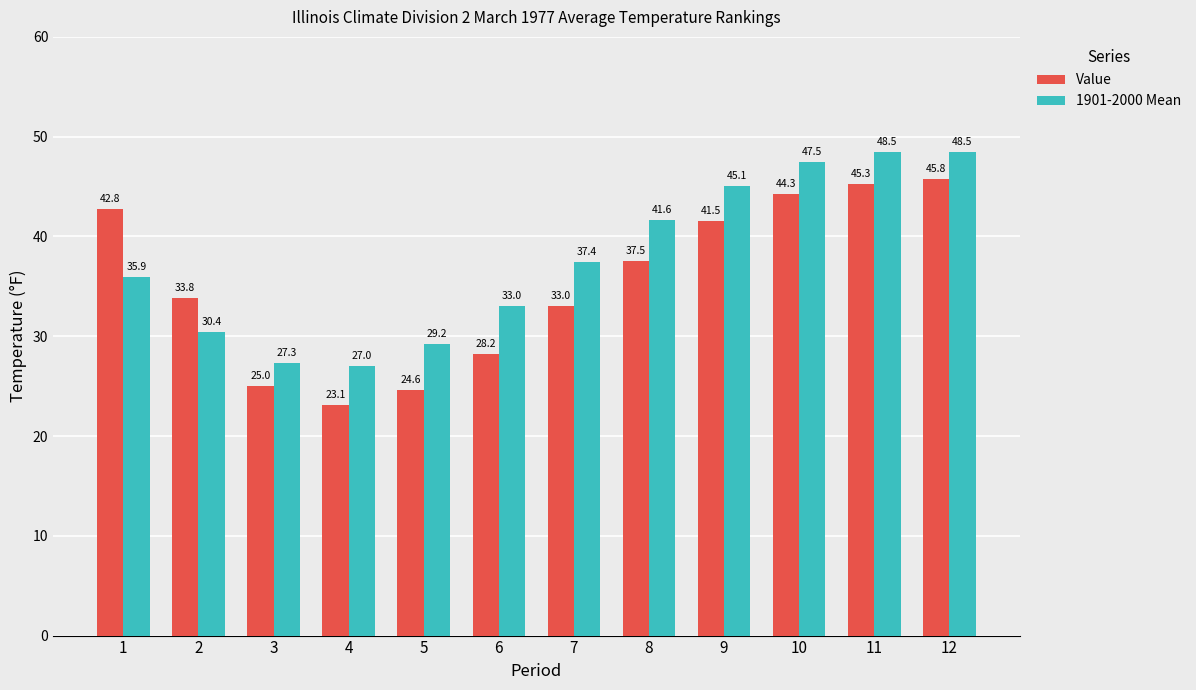

At how many categories does at least one series exceed 38?

6